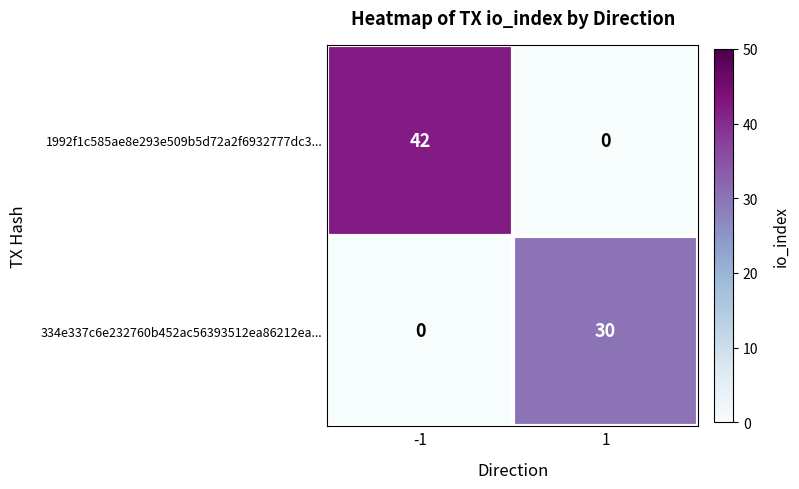

How many distinct data groups are displayed?

2